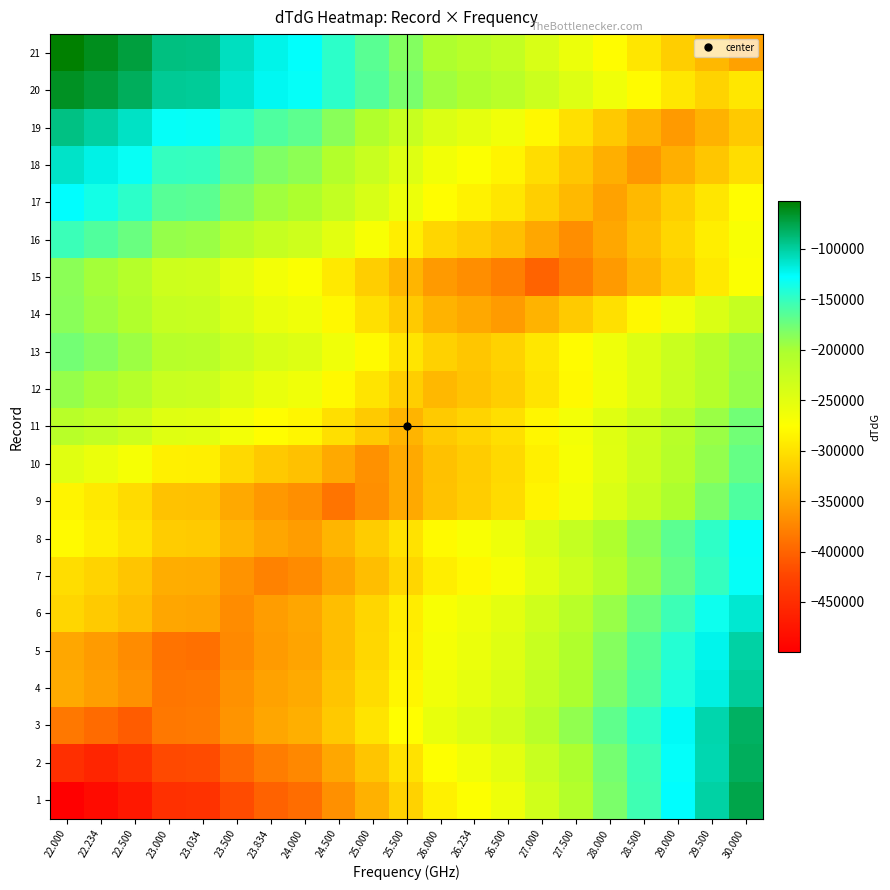

Reading left to right, extract all data points from this chart.

1: 22.000=-499071.7	22.234=-486663.5	22.500=-472558.5	23.000=-446045.3	23.034=-444242.4	23.500=-419532.1	23.834=-401821.3	24.000=-393018.9	24.500=-366505.7	25.000=-339992.6	25.500=-313479.4	26.000=-286966.2	26.234=-274558.0	26.500=-260453.0	27.000=-233939.8	27.500=-207426.7	28.000=-180913.5	28.500=-154400.3	29.000=-127887.1	29.500=-101373.9	30.000=-74860.7
2: 22.000=-447320.3	22.234=-458725.4	22.500=-445760.7	23.000=-421390.9	23.034=-419733.8	23.500=-397021.1	23.834=-380742.1	24.000=-372651.3	24.500=-348281.5	25.000=-323911.7	25.500=-299542.0	26.000=-275172.2	26.234=-263767.1	26.500=-250802.4	27.000=-226432.6	27.500=-202062.8	28.000=-177693.0	28.500=-153323.2	29.000=-128953.4	29.500=-104583.7	30.000=-80213.9
3: 22.000=-384608.7	22.234=-394707.5	22.500=-406187.4	23.000=-384608.7	23.034=-383141.3	23.500=-363030.0	23.834=-348615.4	24.000=-341451.3	24.500=-319872.6	25.000=-298293.9	25.500=-276715.2	26.000=-255136.5	26.234=-245037.6	26.500=-233557.8	27.000=-211979.0	27.500=-190400.3	28.000=-168821.6	28.500=-147242.9	29.000=-125664.2	29.500=-104085.5	30.000=-82506.8
4: 22.000=-345040.1	22.234=-354638.5	22.500=-365549.5	23.000=-386058.8	23.034=-384664.2	23.500=-365549.5	23.834=-351849.2	24.000=-345040.1	24.500=-324530.7	25.000=-304021.3	25.500=-283512.0	26.000=-263002.6	26.234=-253404.2	26.500=-242493.2	27.000=-221983.8	27.500=-201474.5	28.000=-180965.1	28.500=-160455.7	29.000=-139946.3	29.500=-119437.0	30.000=-98927.6
5: 22.000=-347747.8	22.234=-357460.8	22.500=-368502.0	23.000=-389256.2	23.034=-390667.5	23.500=-371324.6	23.834=-357460.8	24.000=-350570.4	24.500=-329816.2	25.000=-309062.0	25.500=-288307.7	26.000=-267553.5	26.234=-257840.6	26.500=-246799.3	27.000=-226045.1	27.500=-205290.9	28.000=-184536.7	28.500=-163782.5	29.000=-143028.3	29.500=-122274.0	30.000=-101519.8
6: 22.000=-309932.1	22.234=-319098.7	22.500=-329518.9	23.000=-349105.7	23.034=-350437.6	23.500=-368692.5	23.834=-355608.5	24.000=-349105.7	24.500=-329518.9	25.000=-309932.1	25.500=-290345.3	26.000=-270758.5	26.234=-261591.9	26.500=-251171.7	27.000=-231585.0	27.500=-211998.2	28.000=-192411.4	28.500=-172824.6	29.000=-153237.8	29.500=-133651.0	30.000=-114064.2
7: 22.000=-303156.7	22.234=-312518.1	22.500=-323159.7	23.000=-343162.8	23.034=-344523.0	23.500=-363165.8	23.834=-376527.8	24.000=-369886.8	24.500=-349883.8	25.000=-329880.7	25.500=-309877.7	26.000=-289874.7	26.234=-280513.2	26.500=-269871.6	27.000=-249868.6	27.500=-229865.5	28.000=-209862.5	28.500=-189859.5	29.000=-169856.4	29.500=-149853.4	30.000=-129850.3
8: 22.000=-279826.0	22.234=-288660.5	22.500=-298703.1	23.000=-317580.3	23.034=-318863.9	23.500=-336457.4	23.834=-349067.4	24.000=-355334.6	24.500=-336457.4	25.000=-317580.3	25.500=-298703.1	26.000=-279826.0	26.234=-270991.5	26.500=-260948.8	27.000=-242071.7	27.500=-223194.5	28.000=-204317.4	28.500=-185440.2	29.000=-166563.1	29.500=-147685.9	30.000=-128808.8
9: 22.000=-284659.2	22.234=-294296.5	22.500=-305251.6	23.000=-325844.0	23.034=-327244.3	23.500=-346436.3	23.834=-360192.0	24.000=-367028.7	24.500=-387621.1	25.000=-367028.7	25.500=-346436.3	26.000=-325844.0	26.234=-316206.7	26.500=-305251.6	27.000=-284659.2	27.500=-264066.9	28.000=-243474.5	28.500=-222882.1	29.000=-202289.8	29.500=-181697.4	30.000=-161105.0
10: 22.000=-248926.3	22.234=-258011.0	22.500=-268338.0	23.000=-287749.7	23.034=-289069.7	23.500=-307161.4	23.834=-320128.4	24.000=-326573.0	24.500=-345984.7	25.000=-365396.4	25.500=-345984.7	26.000=-326573.0	26.234=-317488.4	26.500=-307161.4	27.000=-287749.7	27.500=-268338.0	28.000=-248926.3	28.500=-229514.6	29.000=-210102.9	29.500=-190691.3	30.000=-171279.6
11: 22.000=-211967.6	22.234=-220357.7	22.500=-229895.2	23.000=-247822.8	23.034=-249041.9	23.500=-265750.4	23.834=-277726.1	24.000=-283678.0	24.500=-301605.6	25.000=-319533.2	25.500=-337460.8	26.000=-319533.2	26.234=-311143.1	26.500=-301605.6	27.000=-283678.0	27.500=-265750.4	28.000=-247822.8	28.500=-229895.2	29.000=-211967.6	29.500=-194040.0	30.000=-176112.4
12: 22.000=-191786.8	22.234=-200079.5	22.500=-209506.3	23.000=-227225.7	23.034=-228430.6	23.500=-244945.1	23.834=-256781.7	24.000=-262664.6	24.500=-280384.0	25.000=-298103.4	25.500=-315822.9	26.000=-333542.3	26.234=-325249.6	26.500=-315822.9	27.000=-298103.4	27.500=-280384.0	28.000=-262664.6	28.500=-244945.1	29.000=-227225.7	29.500=-209506.3	30.000=-191786.8
13: 22.000=-177275.2	22.234=-185286.8	22.500=-194394.1	23.000=-211513.0	23.034=-212677.1	23.500=-228631.9	23.834=-240067.3	24.000=-245750.8	24.500=-262869.7	25.000=-279988.5	25.500=-297107.4	26.000=-314226.3	26.234=-322238.0	26.500=-313130.7	27.000=-296011.8	27.500=-278892.9	28.000=-261774.0	28.500=-244655.2	29.000=-227536.3	29.500=-210417.4	30.000=-193298.5
14: 22.000=-186594.5	22.234=-195484.0	22.500=-205589.2	23.000=-224583.8	23.034=-225875.4	23.500=-243578.5	23.834=-256266.9	24.000=-262573.1	24.500=-281567.8	25.000=-300562.4	25.500=-319557.1	26.000=-338551.7	26.234=-347441.2	26.500=-357546.3	27.000=-338551.7	27.500=-319557.1	28.000=-300562.4	28.500=-281567.8	29.000=-262573.1	29.500=-243578.5	30.000=-224583.8
15: 22.000=-187789.2	22.234=-197749.5	22.500=-209071.9	23.000=-230354.7	23.034=-231801.9	23.500=-251637.5	23.834=-265854.4	24.000=-272920.3	24.500=-294203.0	25.000=-315485.8	25.500=-336768.6	26.000=-358051.4	26.234=-368011.7	26.500=-379334.1	27.000=-400616.9	27.500=-379334.1	28.000=-358051.4	28.500=-336768.6	29.000=-315485.8	29.500=-294203.0	30.000=-272920.3
16: 22.000=-152886.1	22.234=-162031.7	22.500=-172427.9	23.000=-191969.8	23.034=-193298.6	23.500=-211511.6	23.834=-224565.5	24.000=-231053.4	24.500=-250595.3	25.000=-270137.1	25.500=-289678.9	26.000=-309220.8	26.234=-318366.3	26.500=-328762.6	27.000=-348304.4	27.500=-367846.3	28.000=-348304.4	28.500=-328762.6	29.000=-309220.8	29.500=-289678.9	30.000=-270137.1
17: 22.000=-127676.3	22.234=-136433.1	22.500=-146387.4	23.000=-165098.6	23.034=-166371.0	23.500=-183809.8	23.834=-196308.9	24.000=-202521.0	24.500=-221232.1	25.000=-239943.3	25.500=-258654.5	26.000=-277365.7	26.234=-286122.5	26.500=-296076.8	27.000=-314788.0	27.500=-333499.2	28.000=-352210.4	28.500=-333499.2	29.000=-314788.0	29.500=-296076.8	30.000=-277365.7
18: 22.000=-111625.4	22.234=-120596.0	22.500=-130793.4	23.000=-149961.3	23.034=-151264.8	23.500=-169129.3	23.834=-181933.6	24.000=-188297.3	24.500=-207465.3	25.000=-226633.3	25.500=-245801.3	26.000=-264969.3	26.234=-273939.9	26.500=-284137.3	27.000=-303305.3	27.500=-322473.3	28.000=-341641.3	28.500=-360809.3	29.000=-341641.3	29.500=-322473.3	30.000=-303305.3
19: 22.000=-91788.0	22.234=-100693.6	22.500=-110817.2	23.000=-129846.4	23.034=-131140.4	23.500=-148875.6	23.834=-161587.1	24.000=-167904.8	24.500=-186934.0	25.000=-205963.2	25.500=-224992.5	26.000=-244021.7	26.234=-252927.3	26.500=-263050.9	27.000=-282080.1	27.500=-301109.3	28.000=-320138.5	28.500=-339167.7	29.000=-358197.0	29.500=-339167.7	30.000=-320138.5
20: 22.000=-63480.6	22.234=-71250.6	22.500=-80083.2	23.000=-96685.8	23.034=-97814.8	23.500=-113288.4	23.834=-124379.0	24.000=-129891.0	24.500=-146493.6	25.000=-163096.3	25.500=-179698.9	26.000=-196301.5	26.234=-204071.5	26.500=-212904.1	27.000=-229506.7	27.500=-246109.3	28.000=-262711.9	28.500=-279314.6	29.000=-295917.2	29.500=-312519.8	30.000=-295917.2
21: 22.000=-52966.6	22.234=-61745.9	22.500=-71725.7	23.000=-90484.7	23.034=-91760.3	23.500=-109243.7	23.834=-121774.7	24.000=-128002.7	24.500=-146761.7	25.000=-165520.7	25.500=-184279.8	26.000=-203038.8	26.234=-211818.0	26.500=-221797.8	27.000=-240556.8	27.500=-259315.8	28.000=-278074.9	28.500=-296833.9	29.000=-315592.9	29.500=-334351.9	30.000=-353110.9